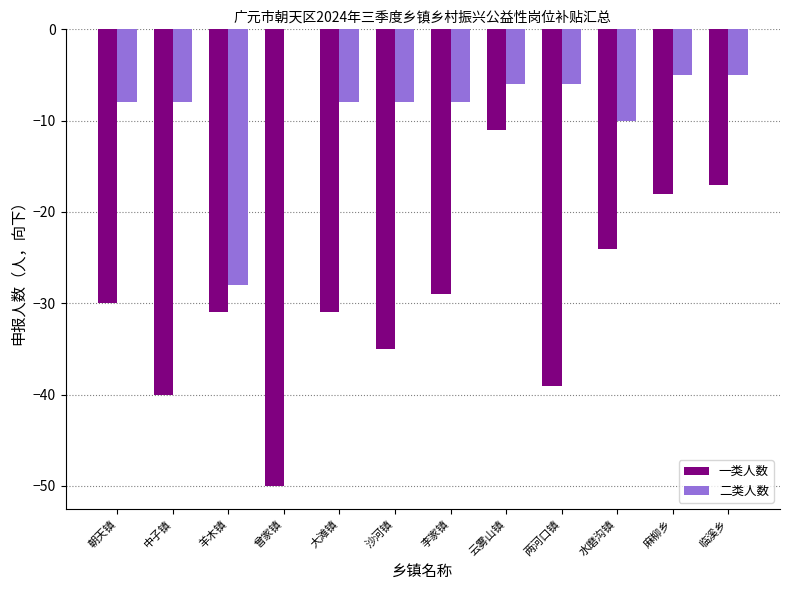

At which category is the sum across all series the highest?

云雾山镇